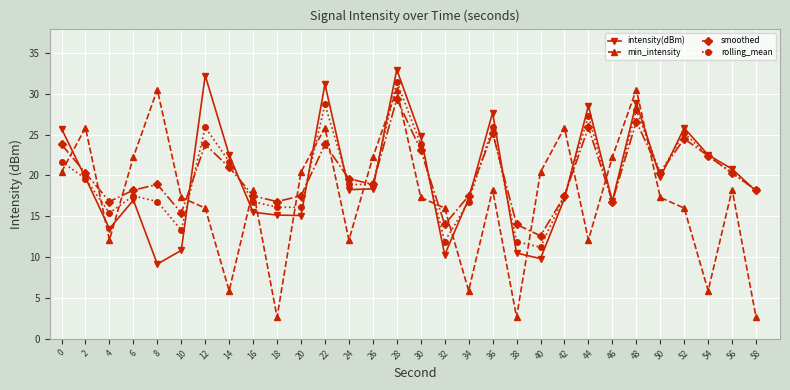

Is it true that intensity(dBm) equals 24.2 at 20?

False